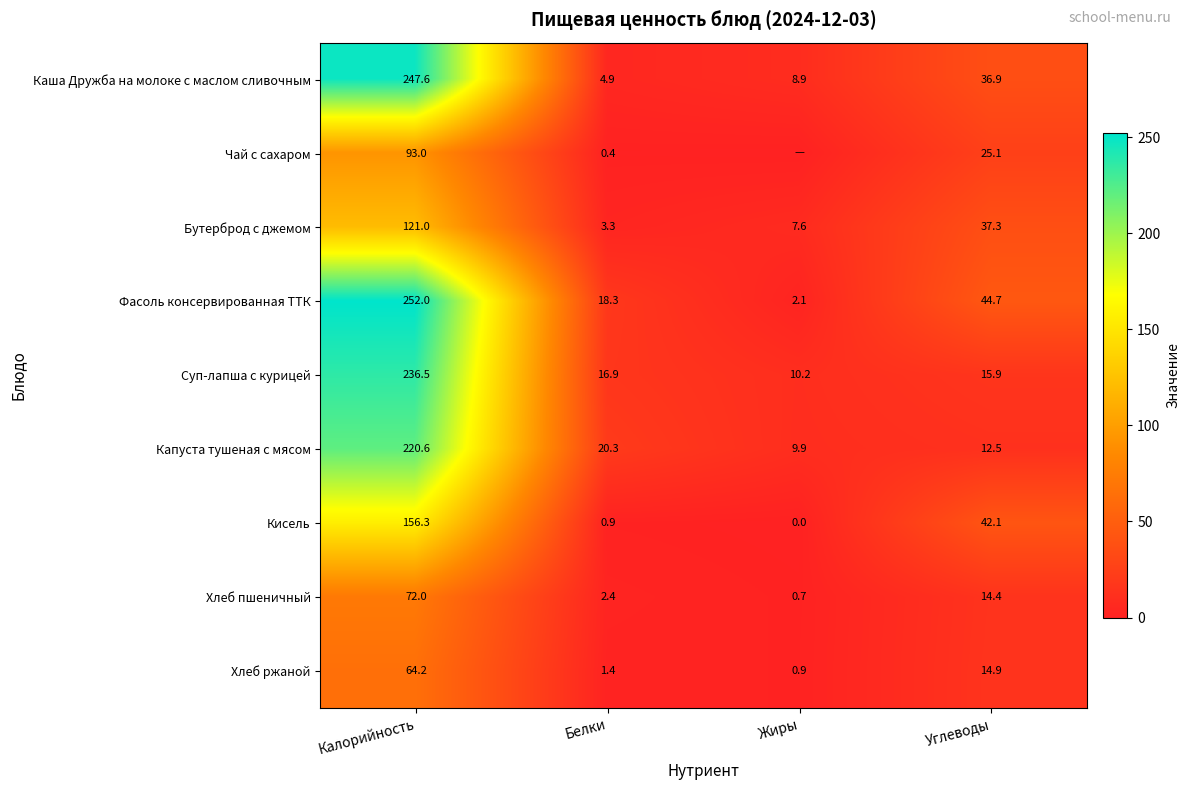

What is the spread (max minus min) of values at Углеводы?

32.2